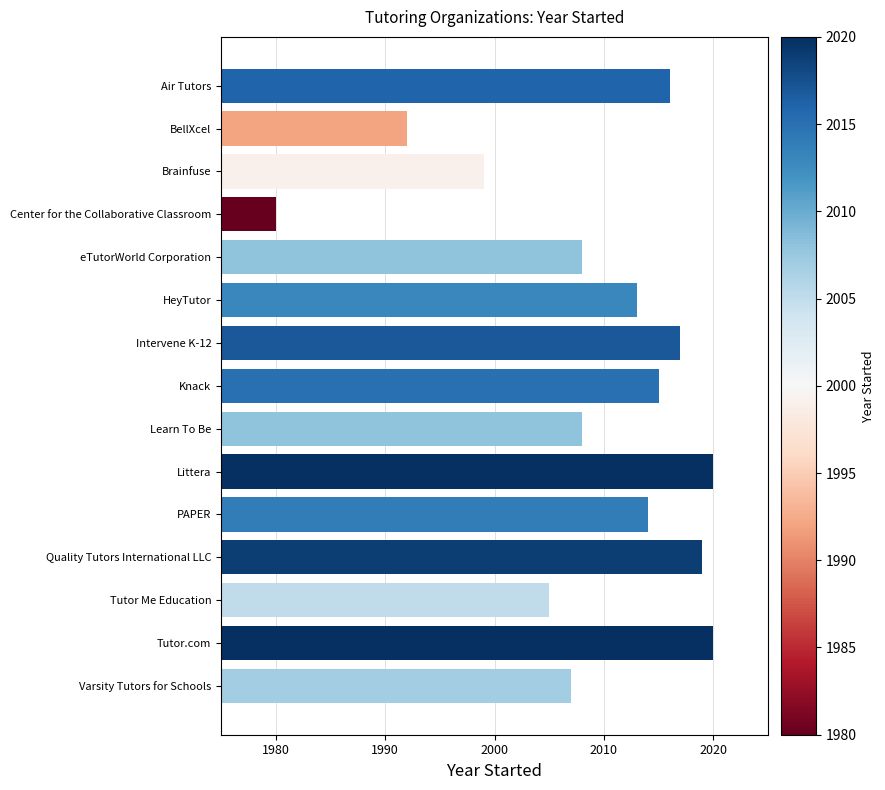

What is the ratio of the value at Tutor.com to the value at Quality Tutors International LLC?

1.0